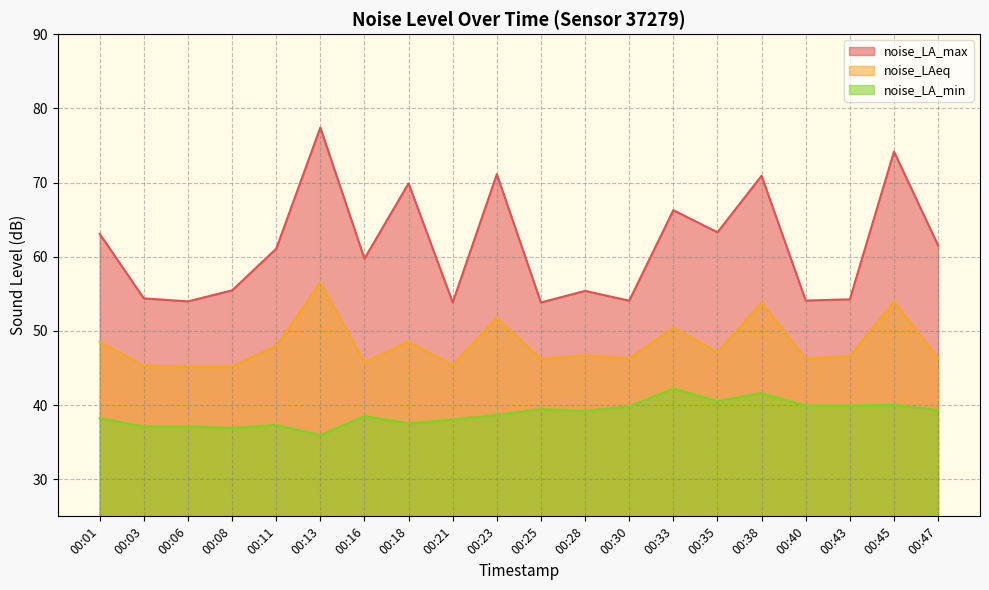

How many values in the noise_LAeq series are below 46?

5